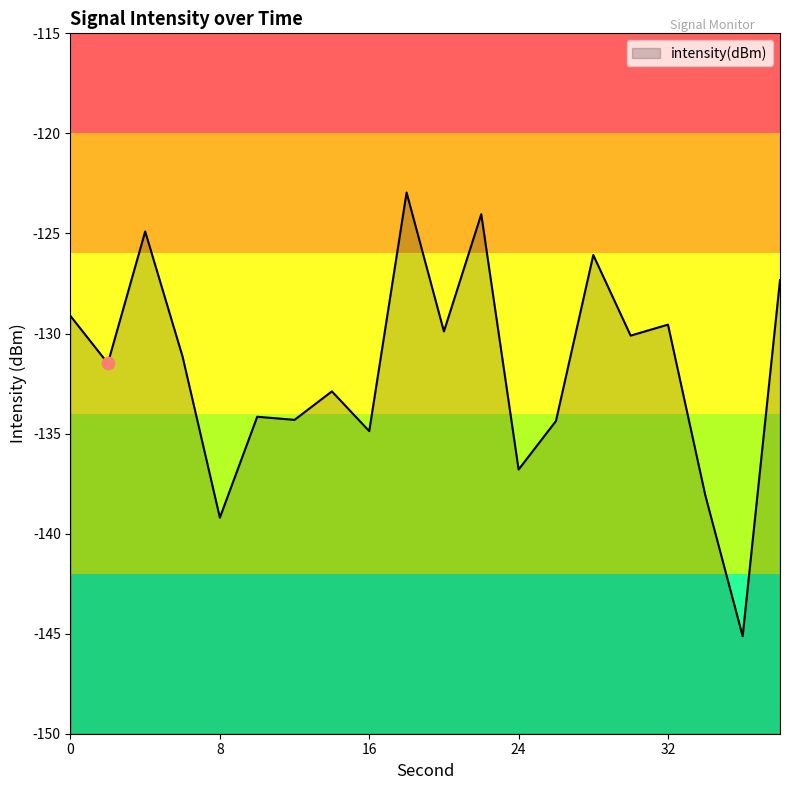

Which has a higher value, 6 or 14?

6